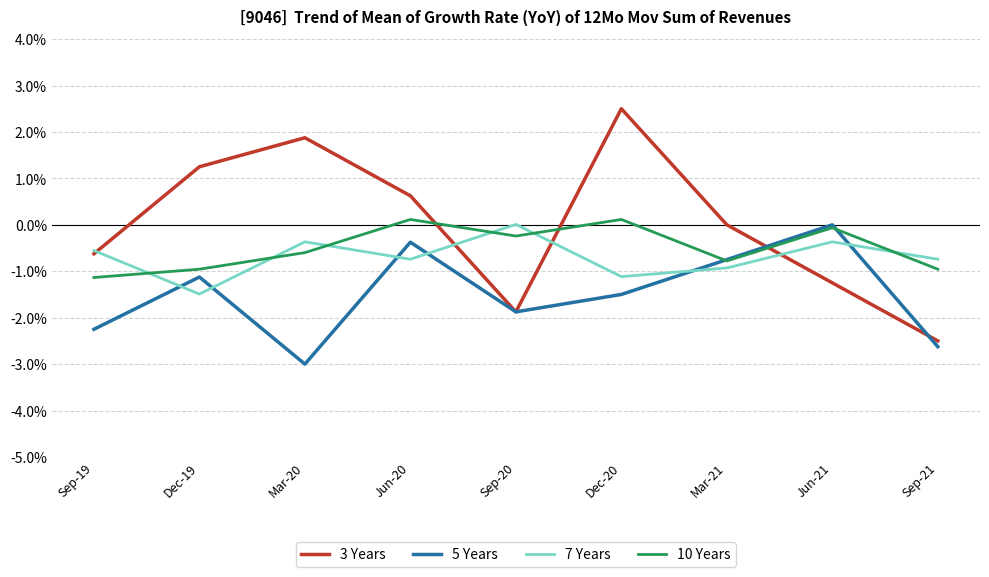

What are all the series names shown in the legend?

3 Years, 5 Years, 7 Years, 10 Years